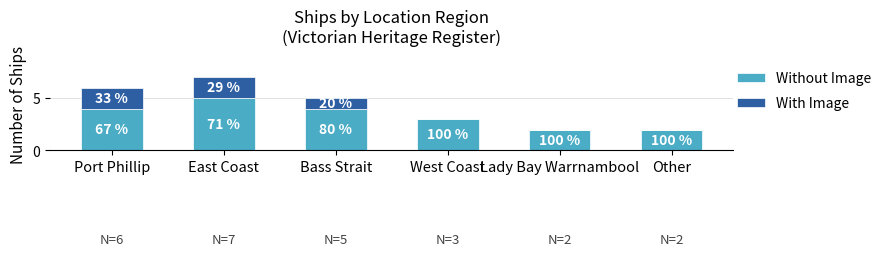

Count the With Image values in the range 0 to 2.

6